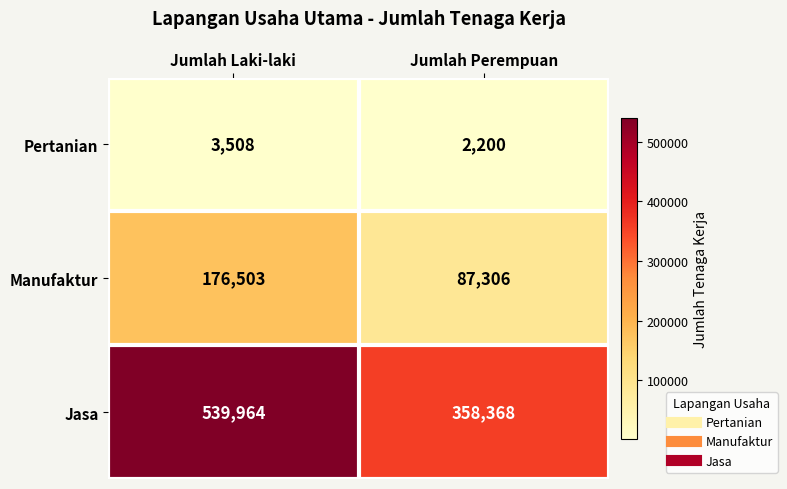

List the series in order of their peak value, lowest first.

Pertanian, Manufaktur, Jasa